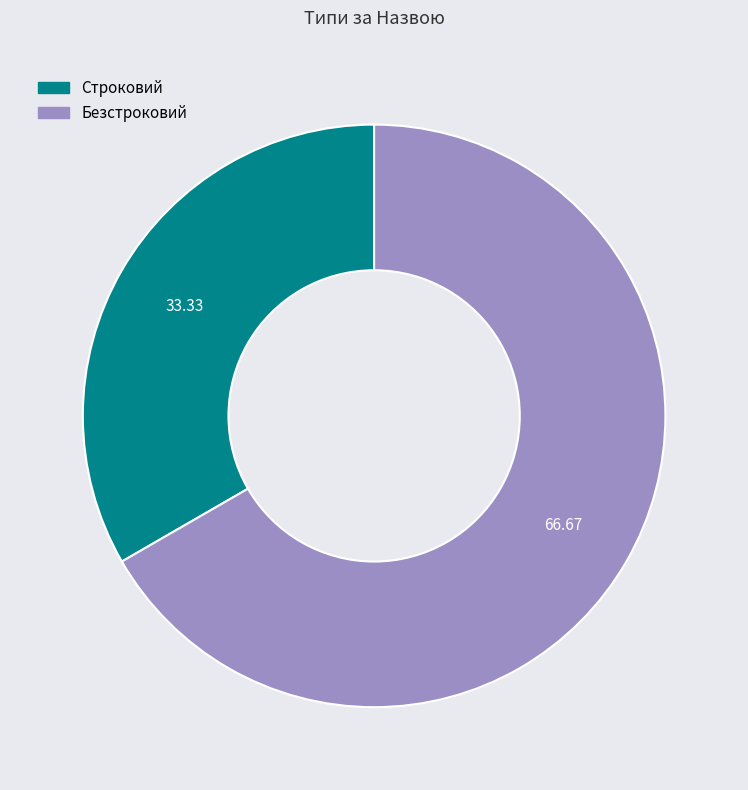

How many slices are in this pie chart?

2